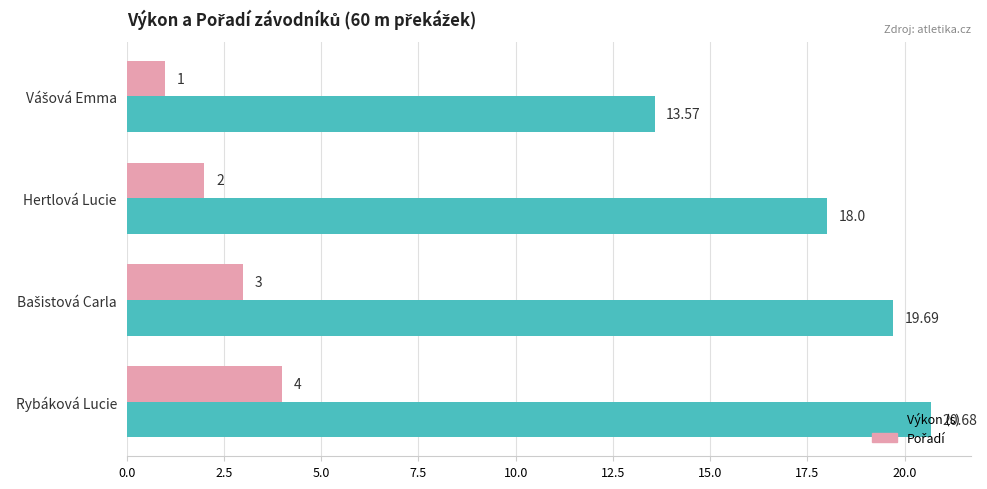

Which label corresponds to the largest value in the chart?

Rybáková Lucie